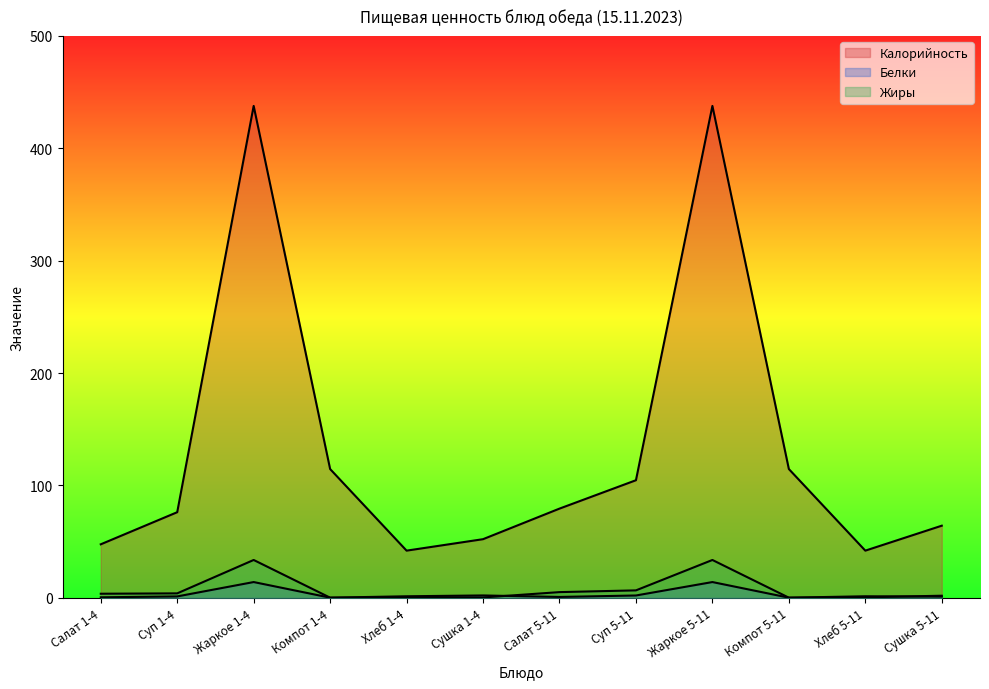

What is the difference between the maximum and minimum values in the Белки series?

13.9